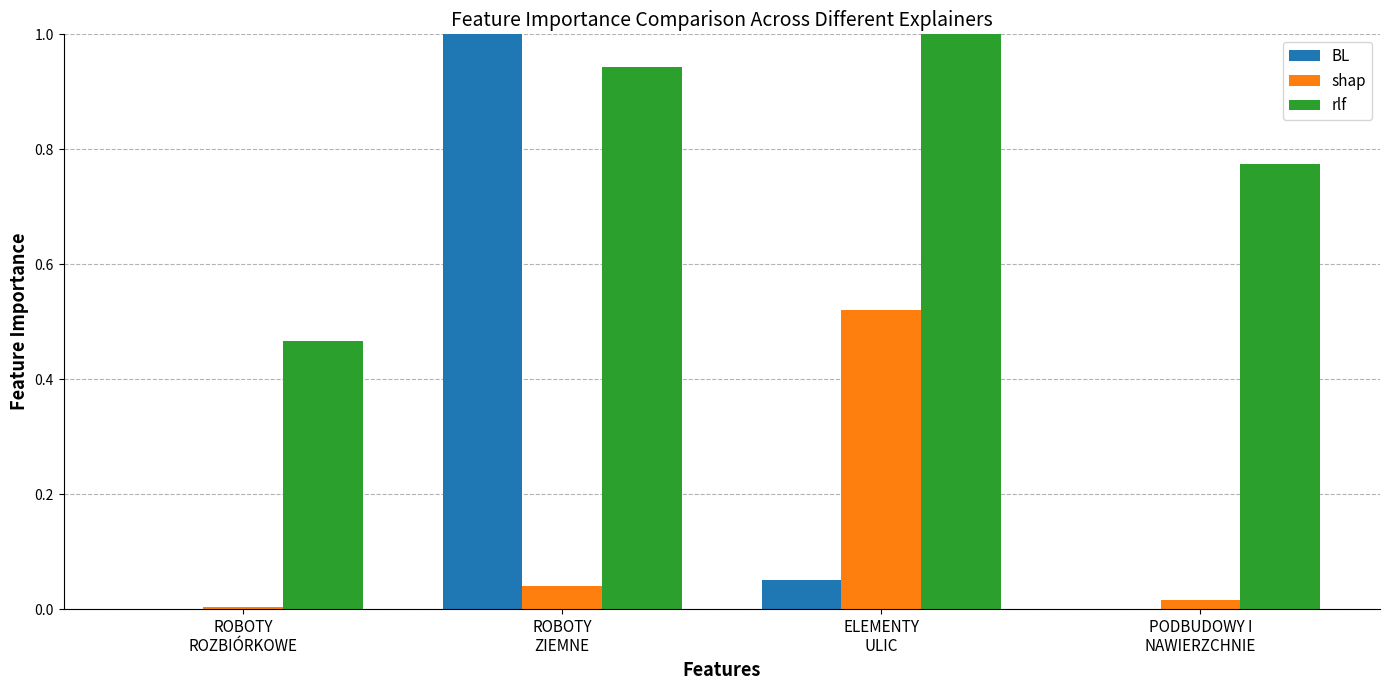

What is the maximum value shown in the chart?

1.0